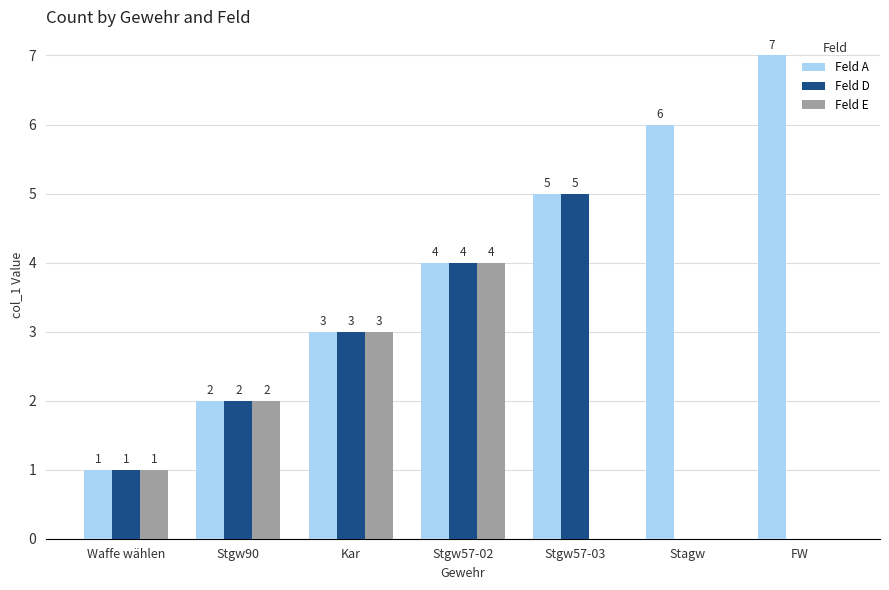

Where is Feld E nearest to the value 2?

Stgw90